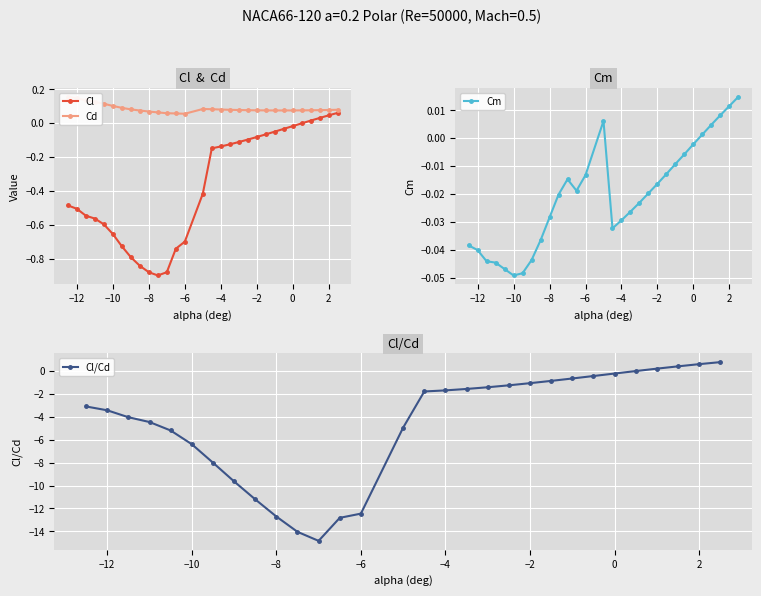

How many data points does each series have?

30